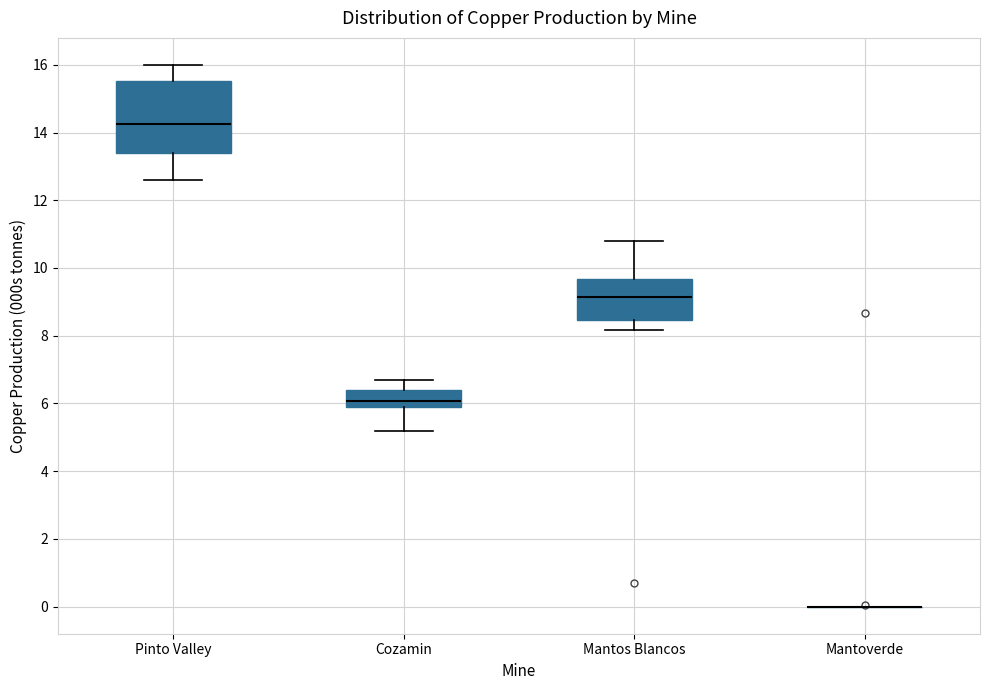

Reading left to right, read every box against the y-axis: the position of its median line, the range the box covers, and the ends of its whiskers. The values are not printed on the chart, so give them approximately, as read against the axis.

Pinto Valley: median 14.2, box 13.4 to 15.6, whiskers 12.6 to 16.0
Cozamin: median 6.0 (inside the box), box 6.0 to 6.4, whiskers 5.2 to 6.8
Mantos Blancos: median 9.2, box 8.4 to 9.6, whiskers 8.2 to 10.8
Mantoverde: box collapsed to a line at 0.0, whiskers 0.0 to 0.0